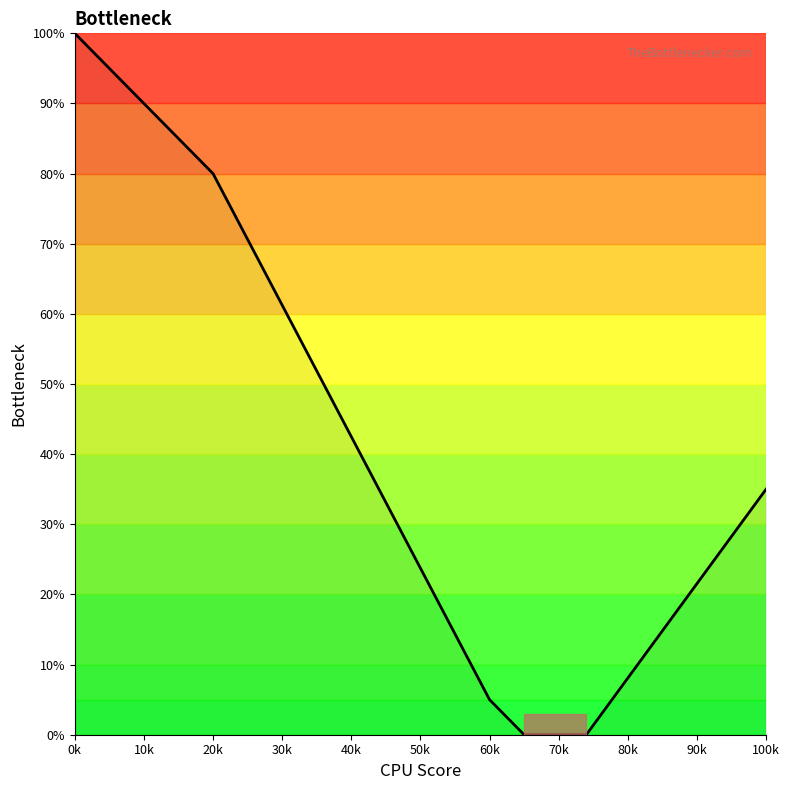

What is the maximum value shown in the chart?

100.0